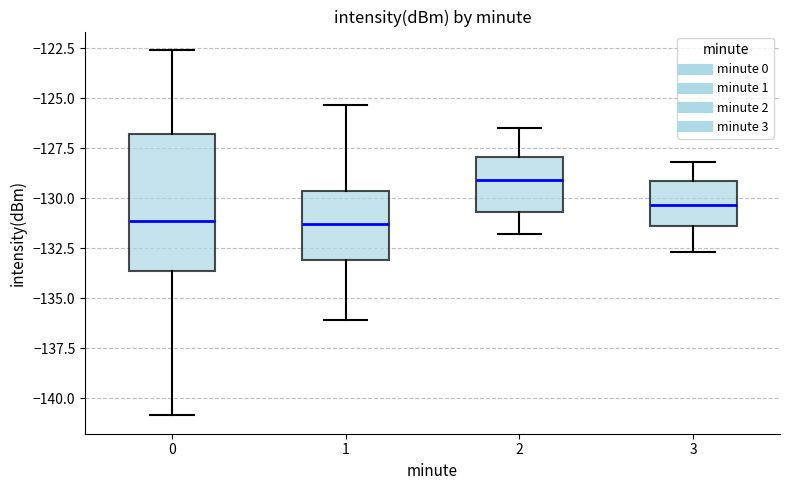

Which box is the tallest, from its lower edge to its upper edge?

0